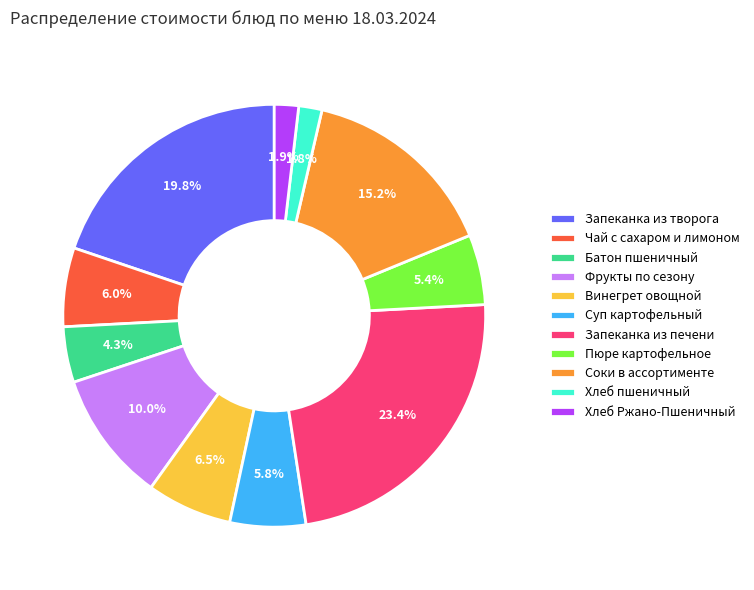

Count the number of slices in the pie.

11